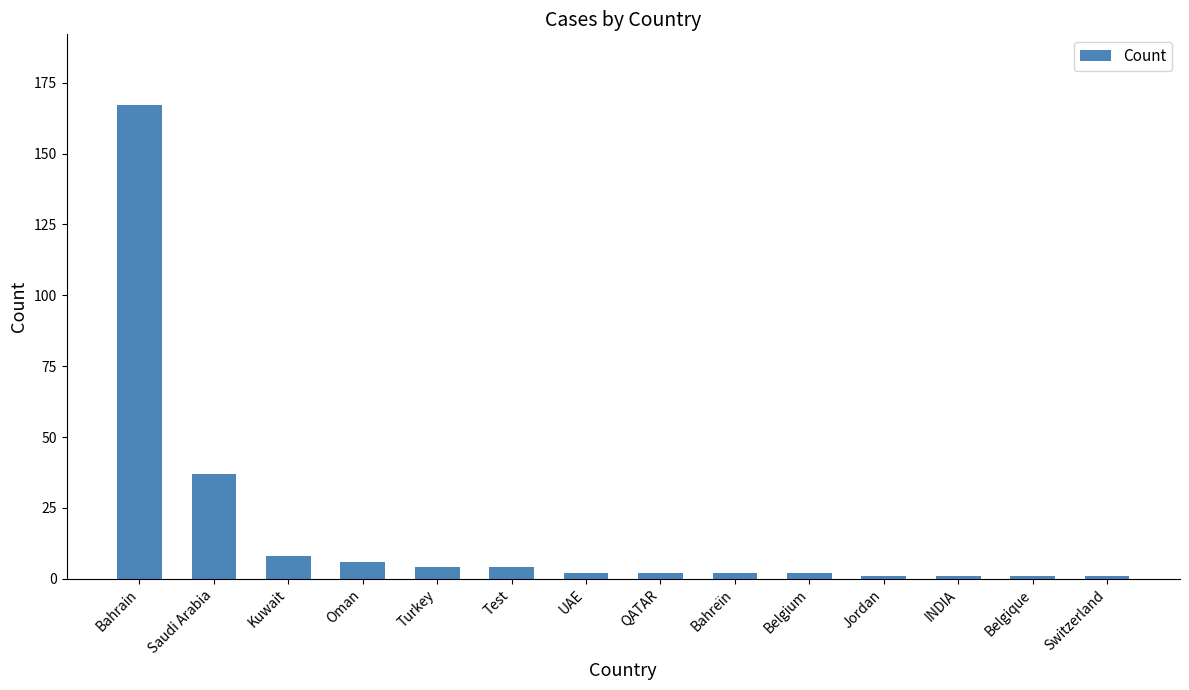

What is the minimum value shown in the chart?

1